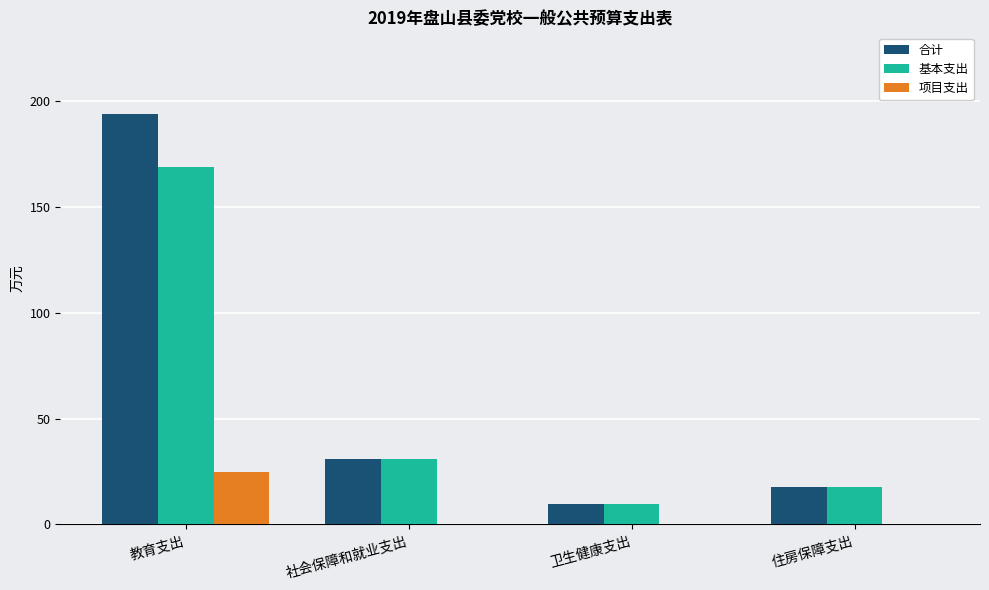

What is the sum of the 合计 values at 社会保障和就业支出 and 住房保障支出?

48.7